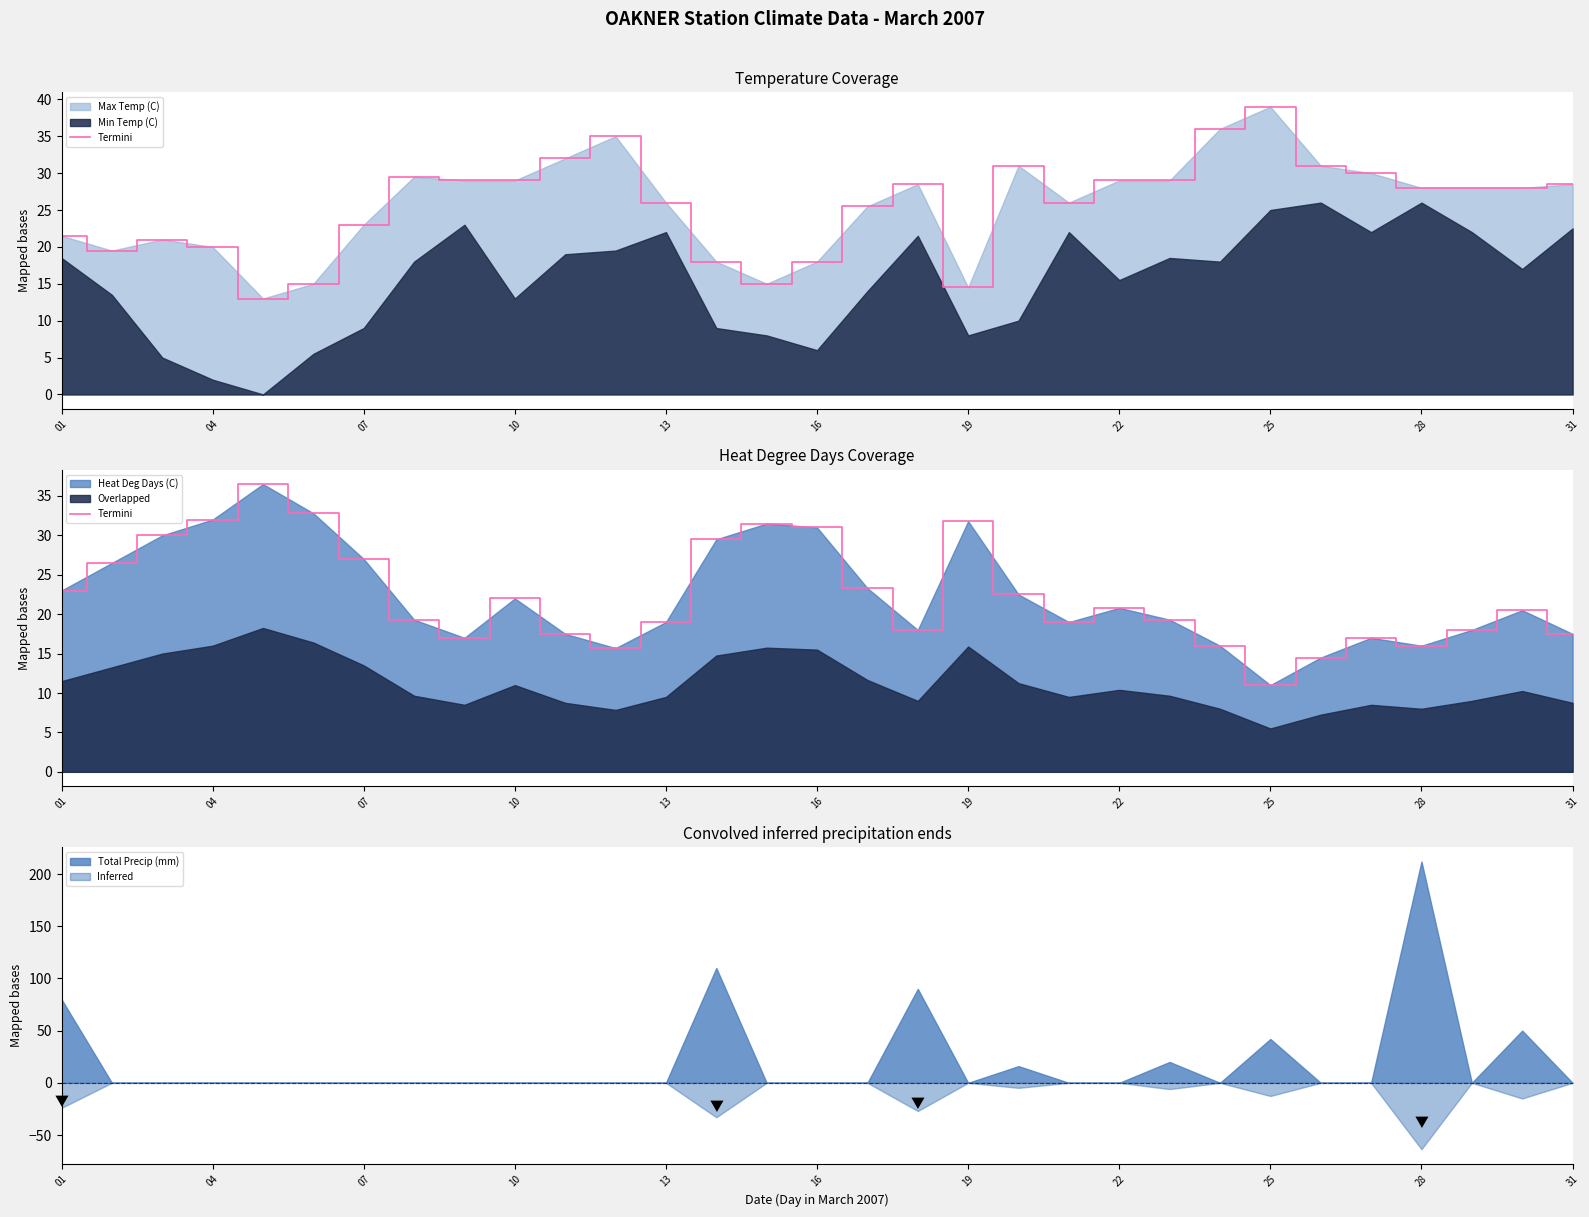

Between 22 and 30, which is larger?

22